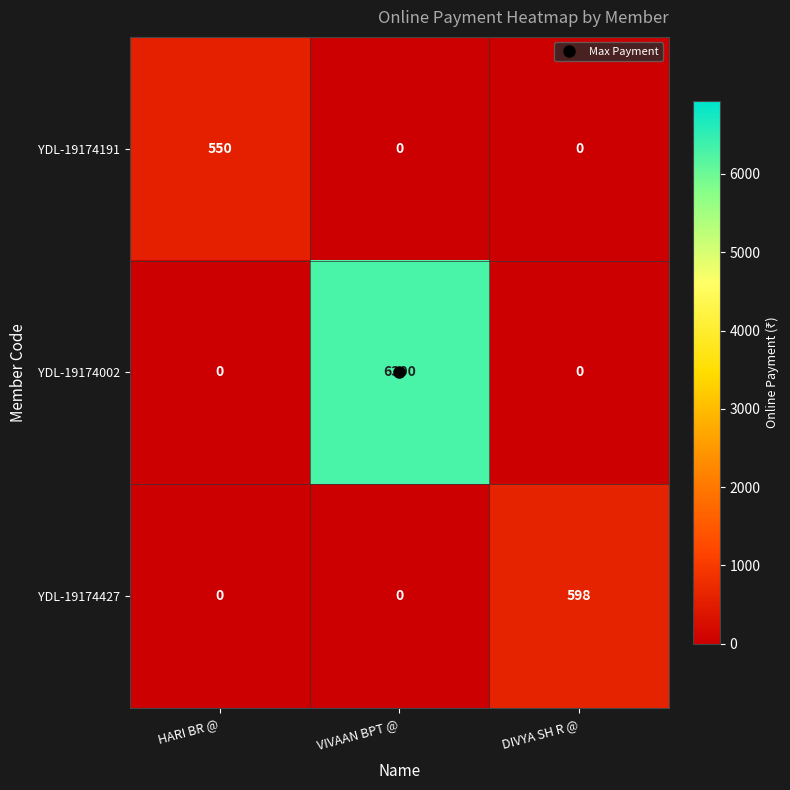

Which series has the largest total across all categories?

YDL-19174002